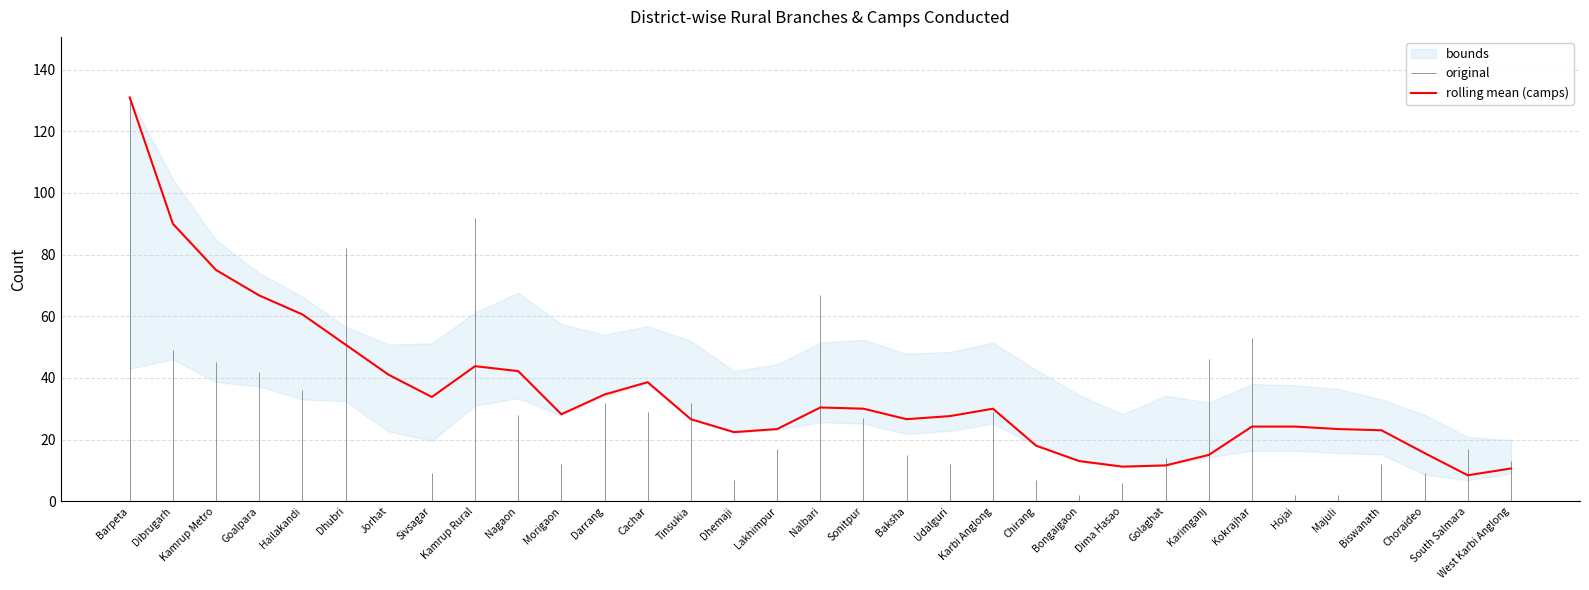

Count the number of values greater than 27.

17